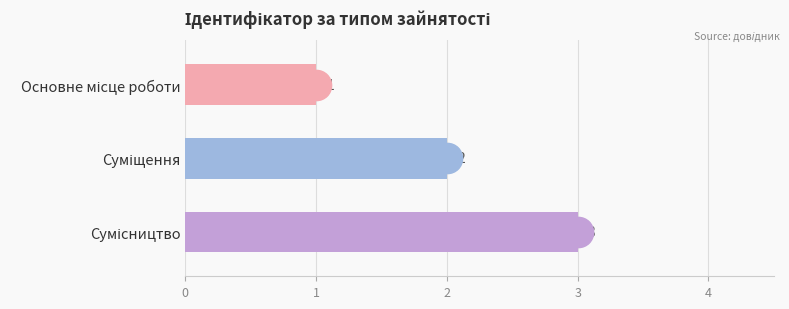

What is the value of the 2nd bar from the top?

2